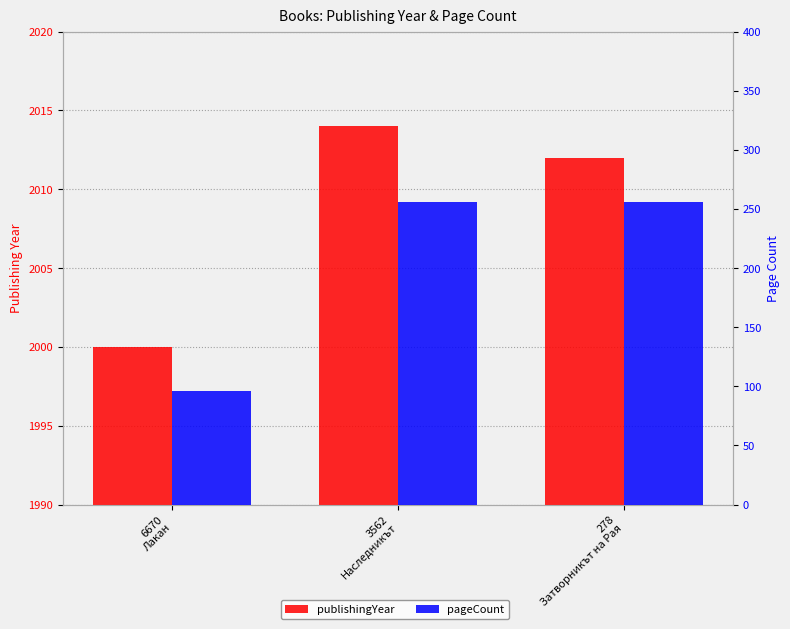

Which series changed the most between 3562
Наследникът and 278
Затворникът на Рая?

publishingYear